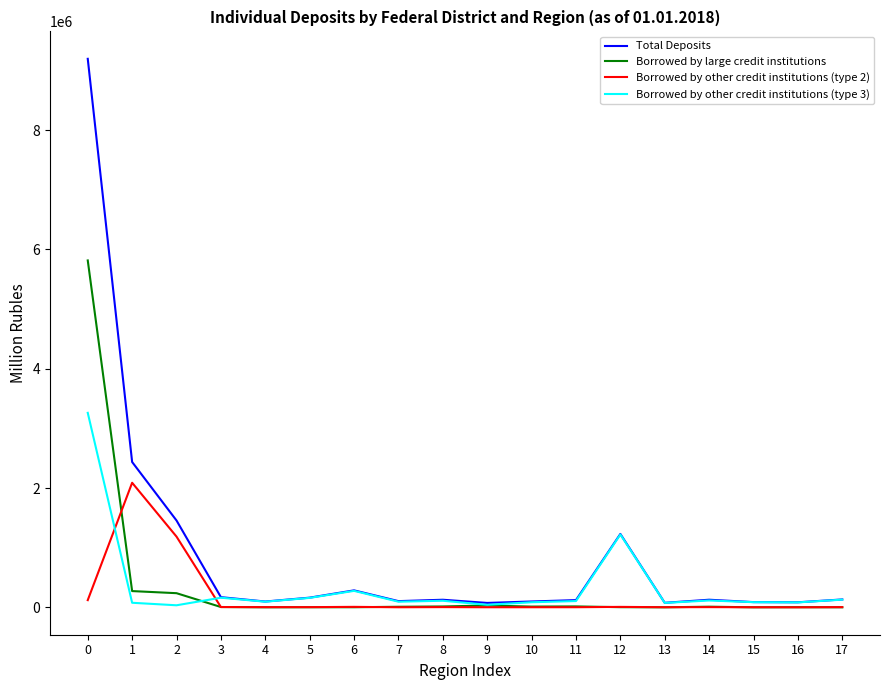

What is the difference between the maximum and second lowest values in the Borrowed by other credit institutions (type 2) series?

2087305